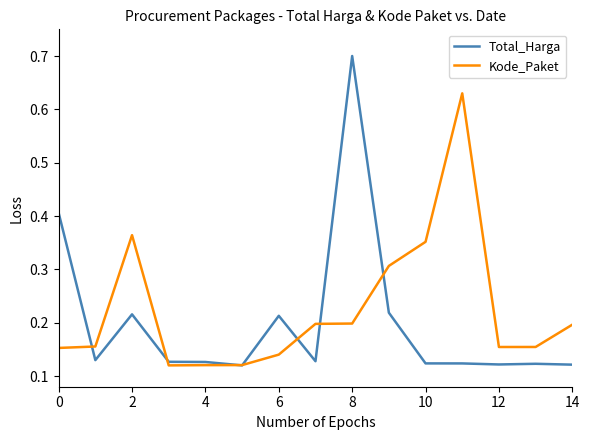

What is the difference between the maximum and minimum values in the Kode_Paket series?

0.5